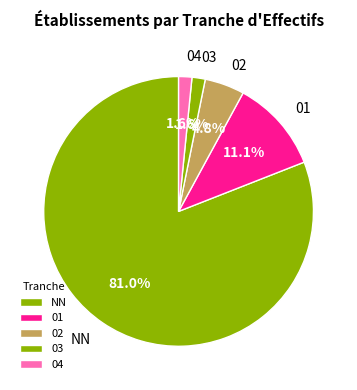

Is there any slice that represents more than half of the pie?

Yes